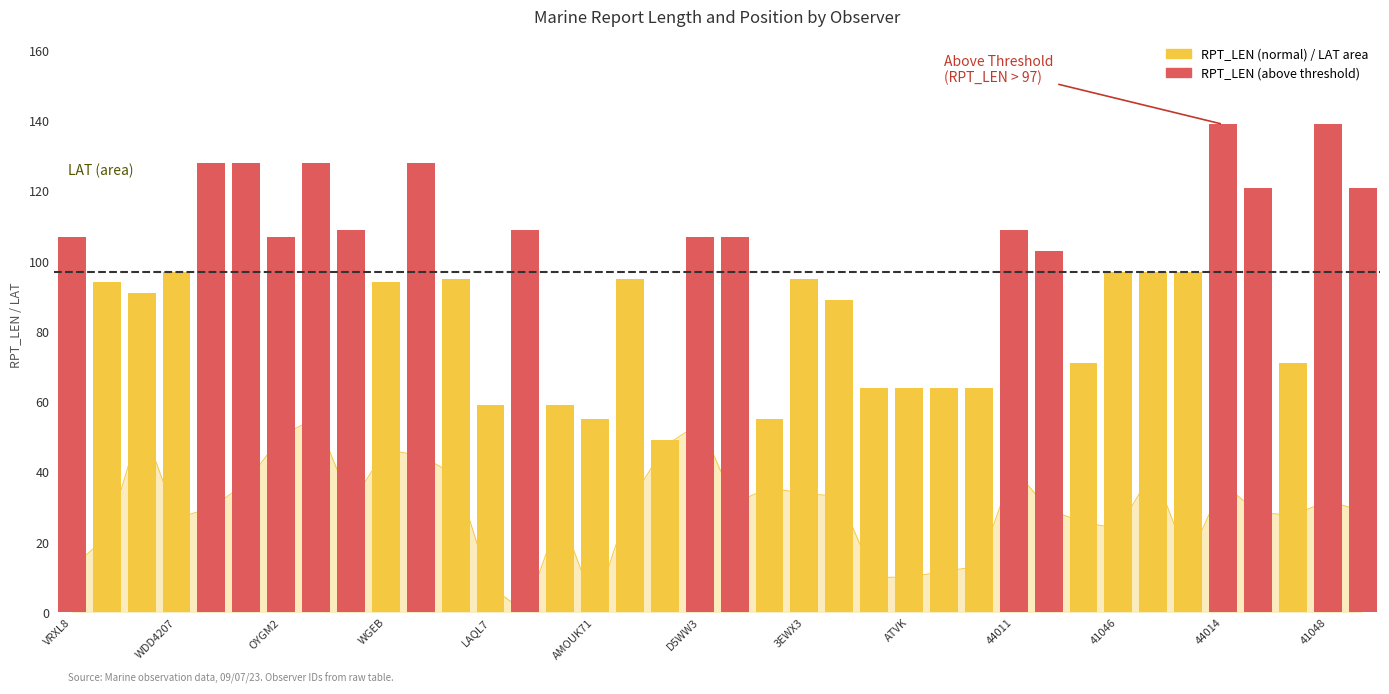

What is the difference between the maximum and minimum values?

90